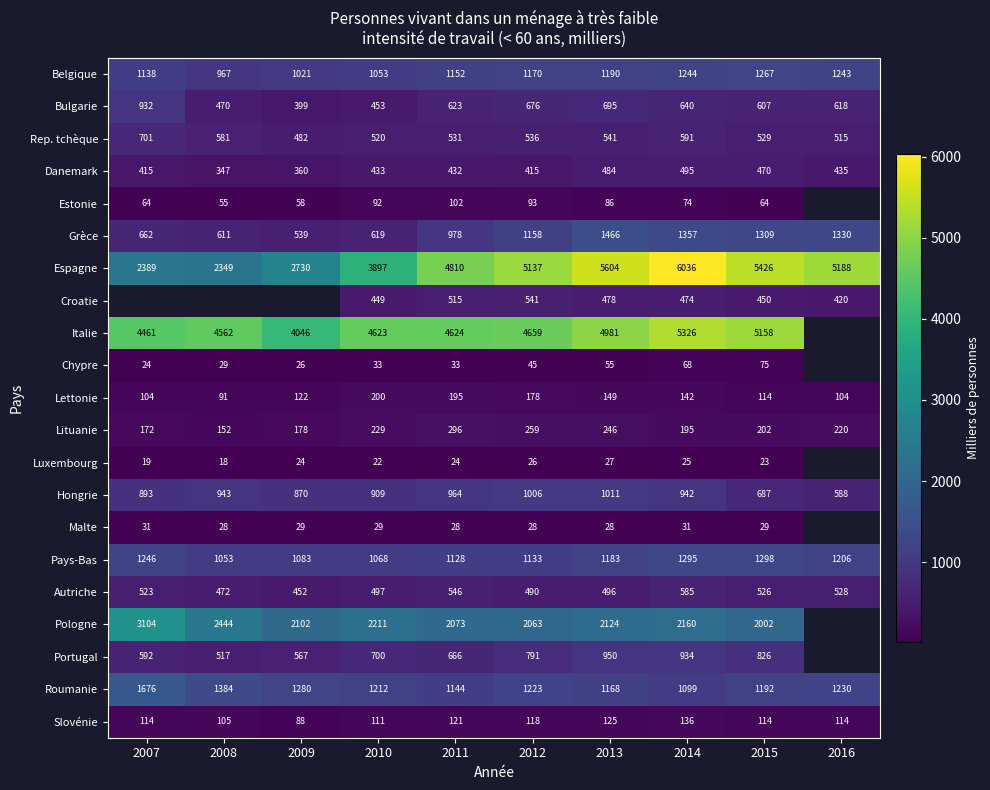

How many values in the Espagne series are below 5137?

5